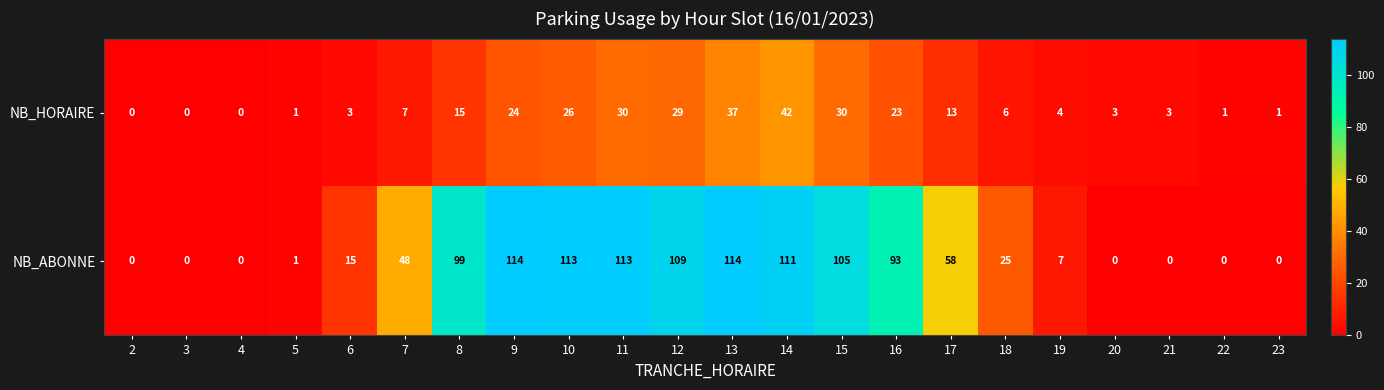

At how many categories does at least one series exceed 11?

13